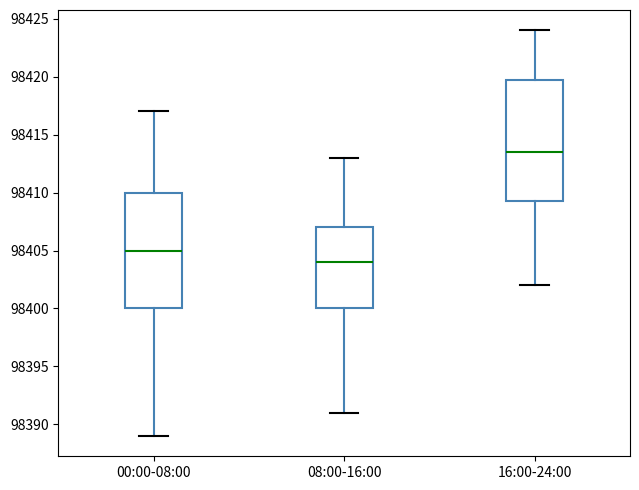

Reading left to right, transcribe this box plot: for each box, give where its median line is, the range the box spans, and where its two whiskers end, as read against the y-axis. The values are not printed on the chart, so give them approximately, as read against the axis.

00:00-08:00: median 98405.0, box 98400.0 to 98410.0, whiskers 98389.0 to 98417.0
08:00-16:00: median 98404.0, box 98400.0 to 98407.0, whiskers 98391.0 to 98413.0
16:00-24:00: median 98413.5, box 98409.5 to 98420.0, whiskers 98402.0 to 98424.0